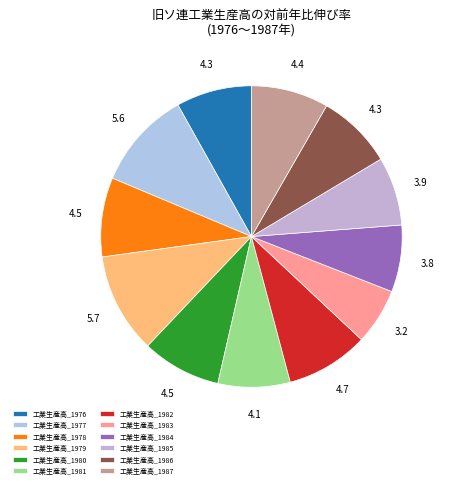

What percentage do 工業生産高_1984 and 工業生産高_1987 together represent?

15.5%